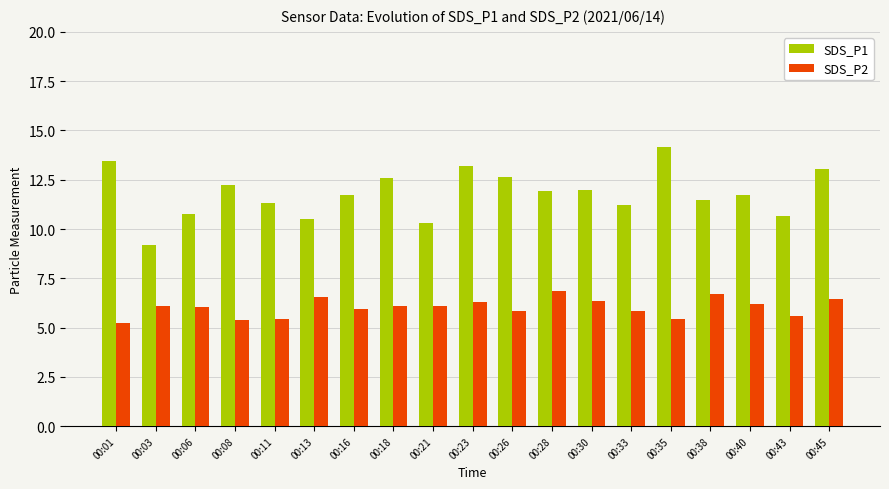

At which label does SDS_P1 first exceed 11?

00:01